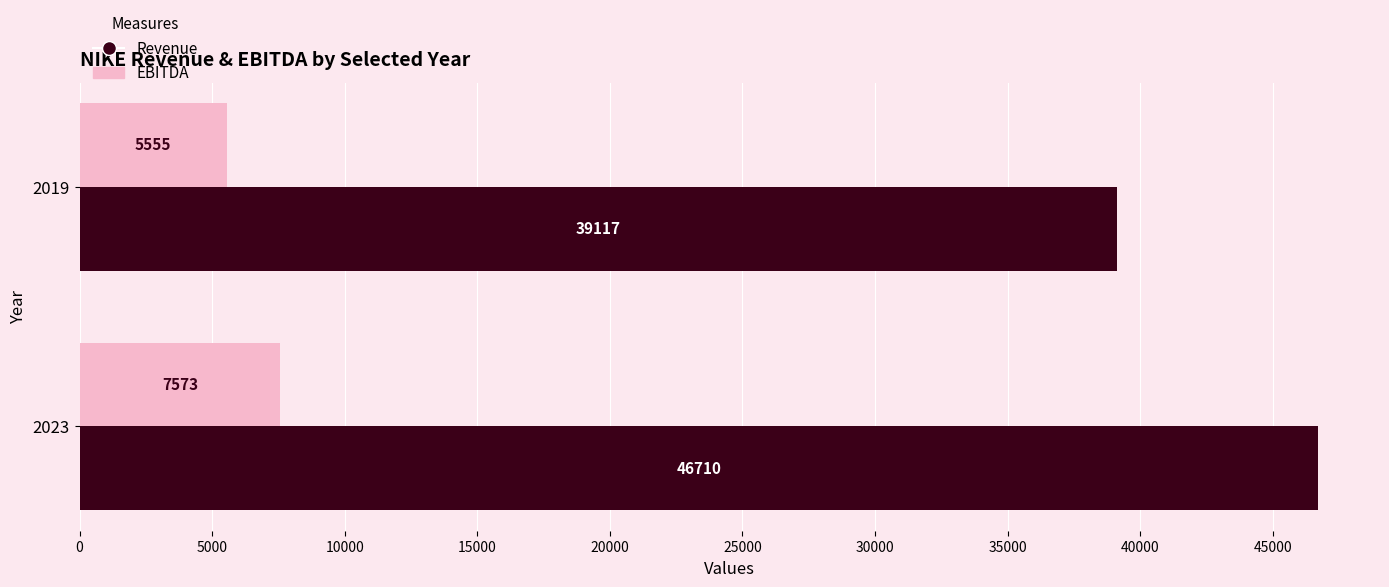

What is the average value of the EBITDA series?

6564